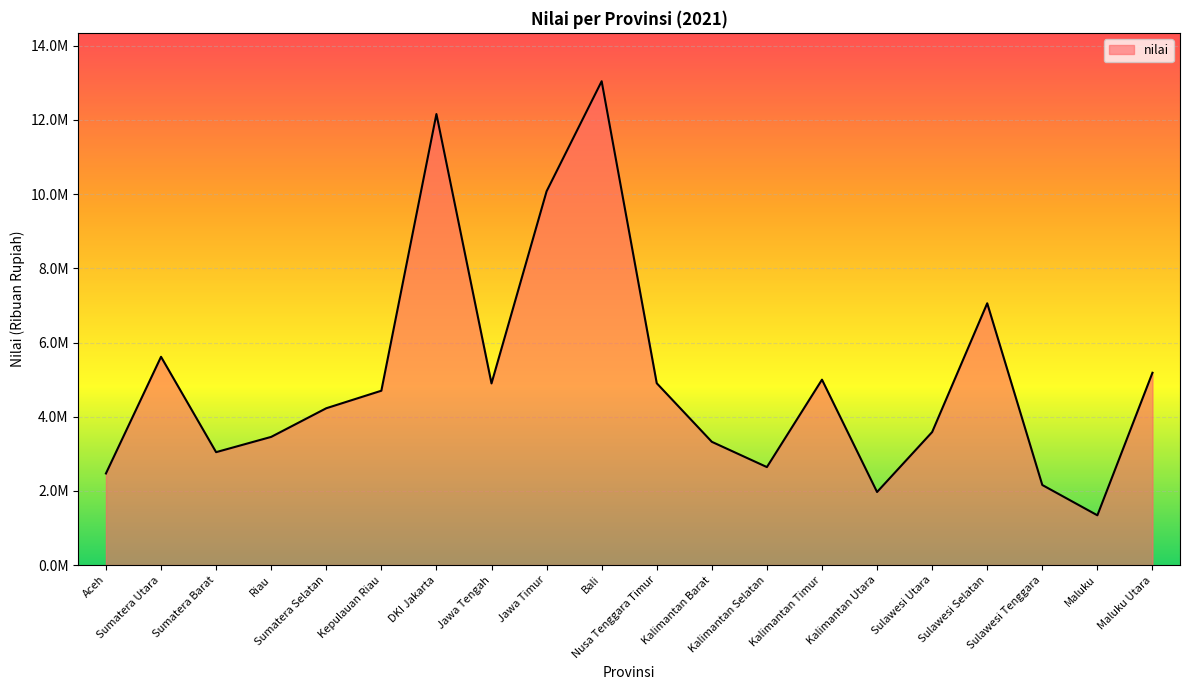

What is the greatest value displayed?

13044270